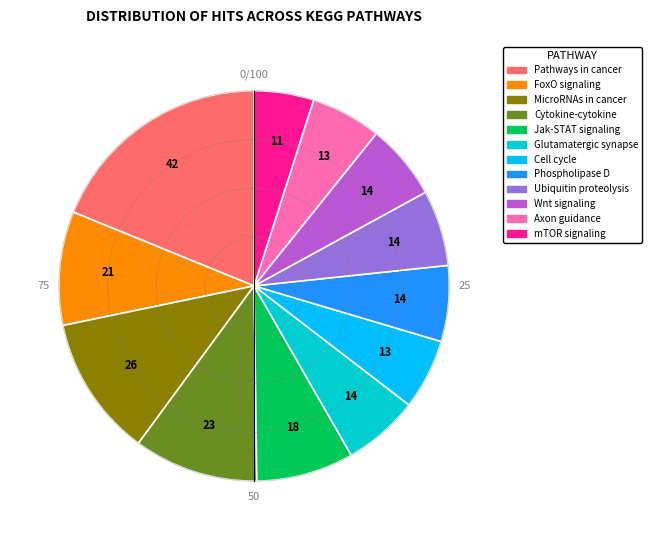

The Cell cycle slice represents 6% of the pie. True or false?

True